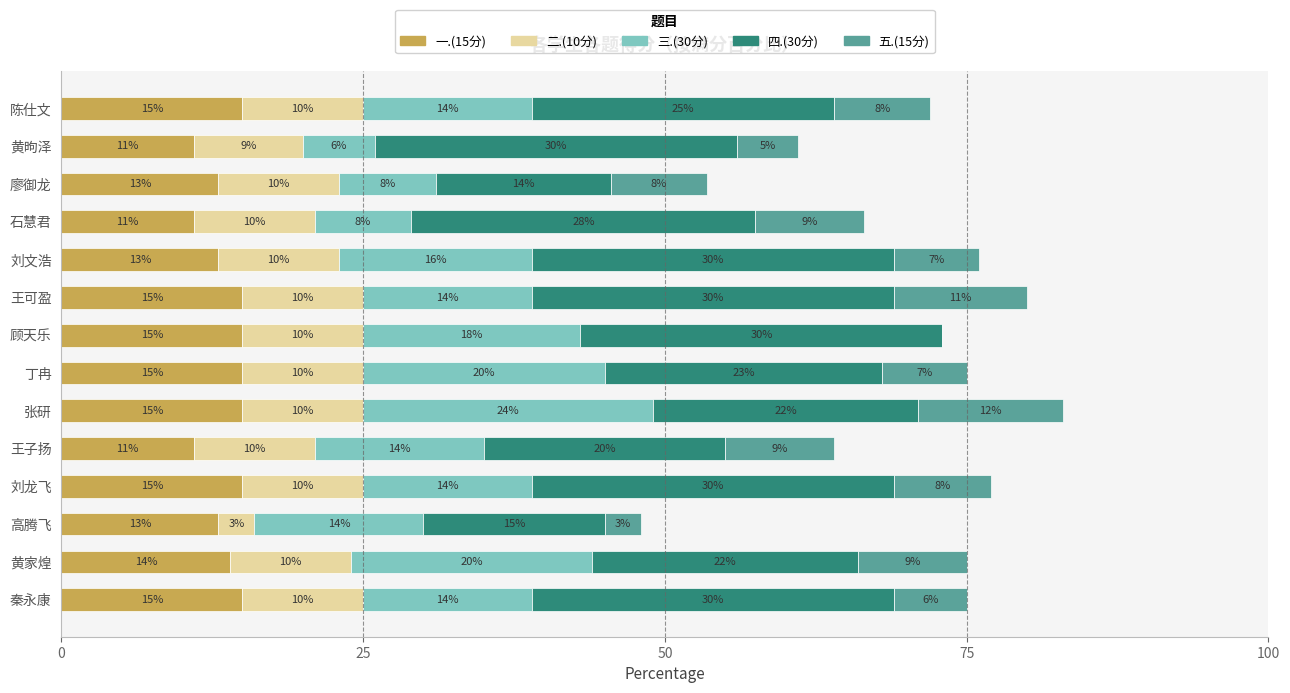

At which category is the sum across all series the highest?

张研